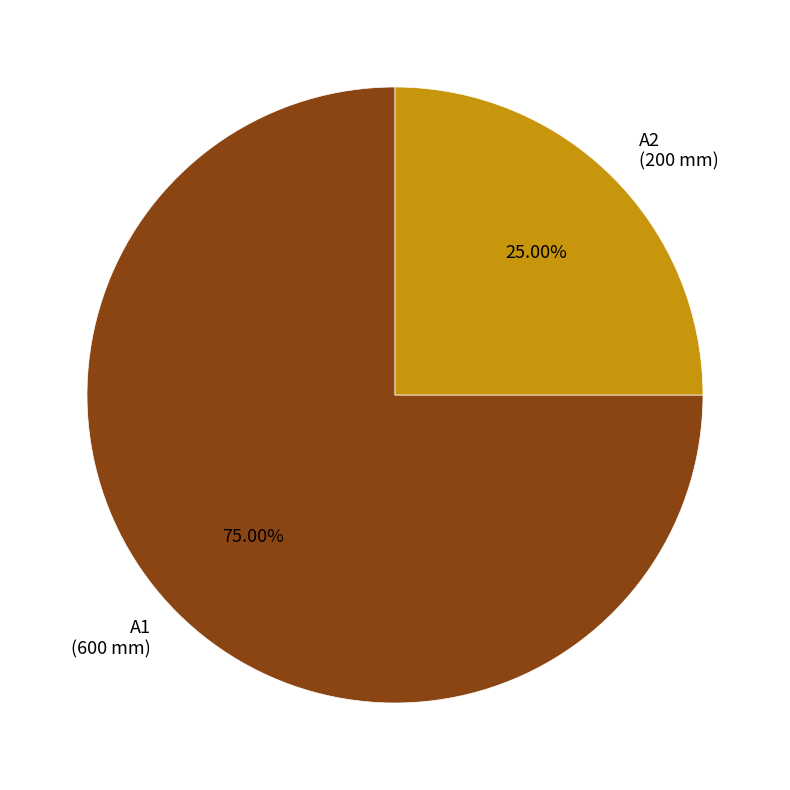

What is the ratio of the value at A1 to the value at A2?

3.0